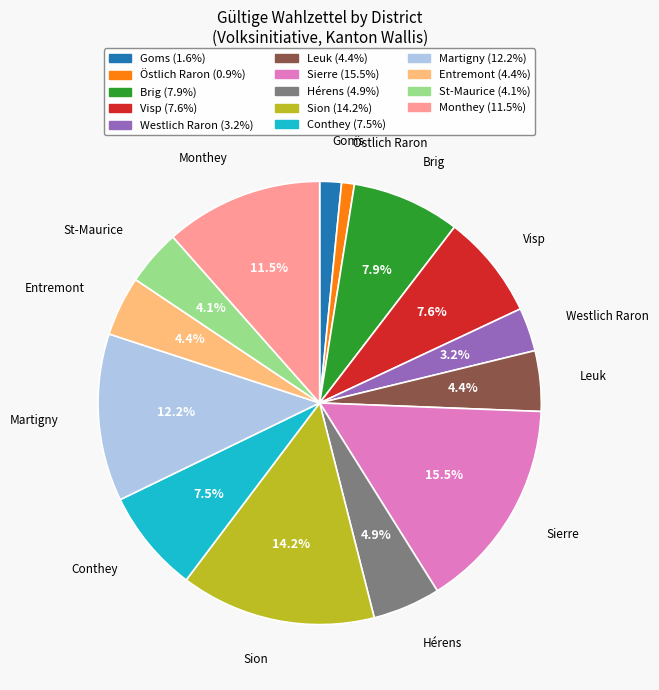

What portion of the pie excludes Entremont?

95.6%